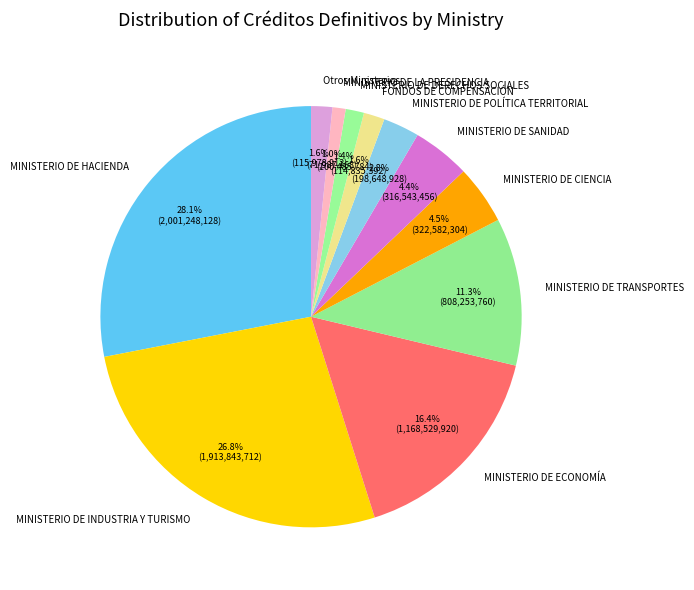

What percentage is NOT represented by FONDOS DE COMPENSACIÓN?

98.4%